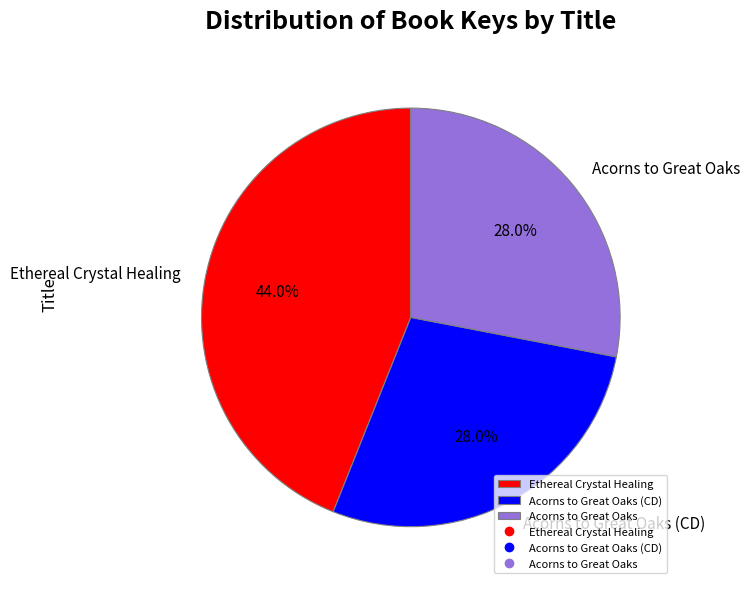

What percentage do Acorns to Great Oaks (CD) and Ethereal Crystal Healing together represent?

72.0%